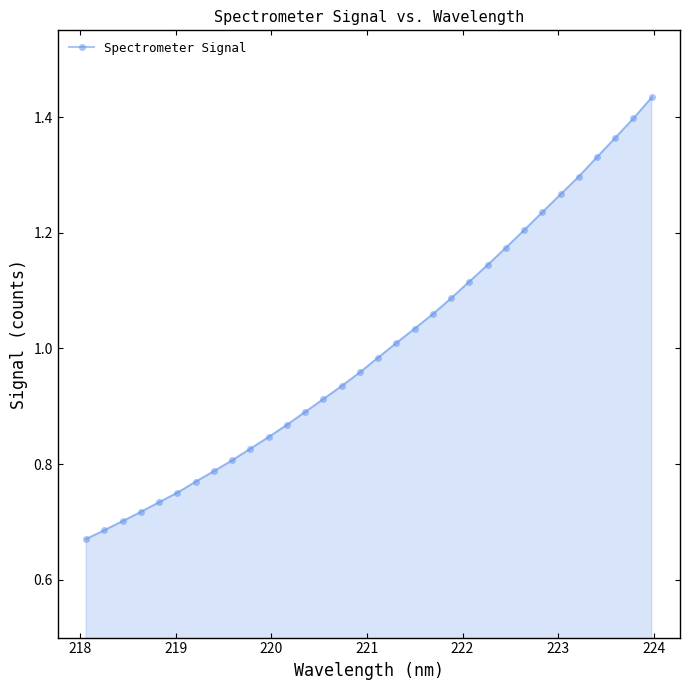

What is the sum of all values?

32.0